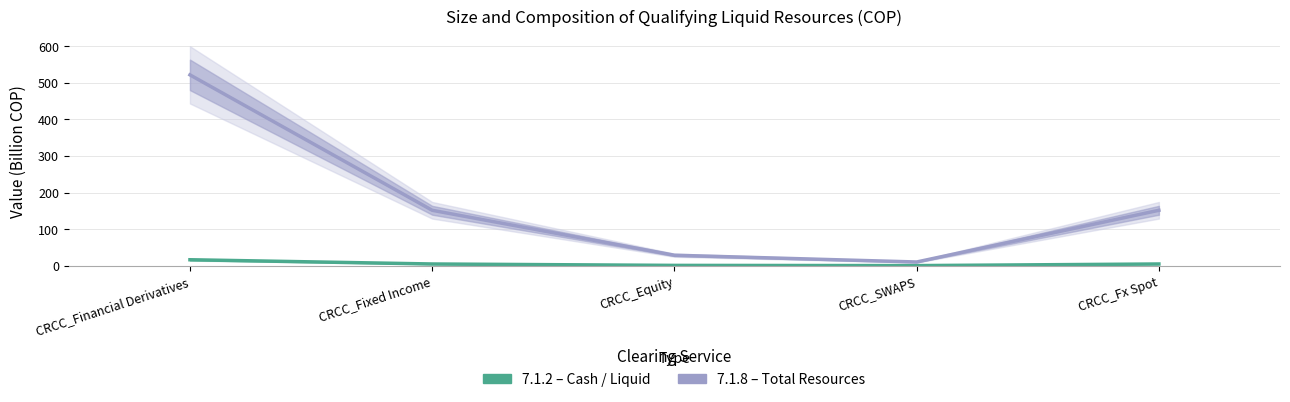

Reading right to left, what are all the values shown in this chart?

7.1.2 (Cash/Liquid): 4.7	0.3	0.9	4.7	16.3
7.1.8 (Total Resources): 151.5	10.2	28.7	151.5	521.7